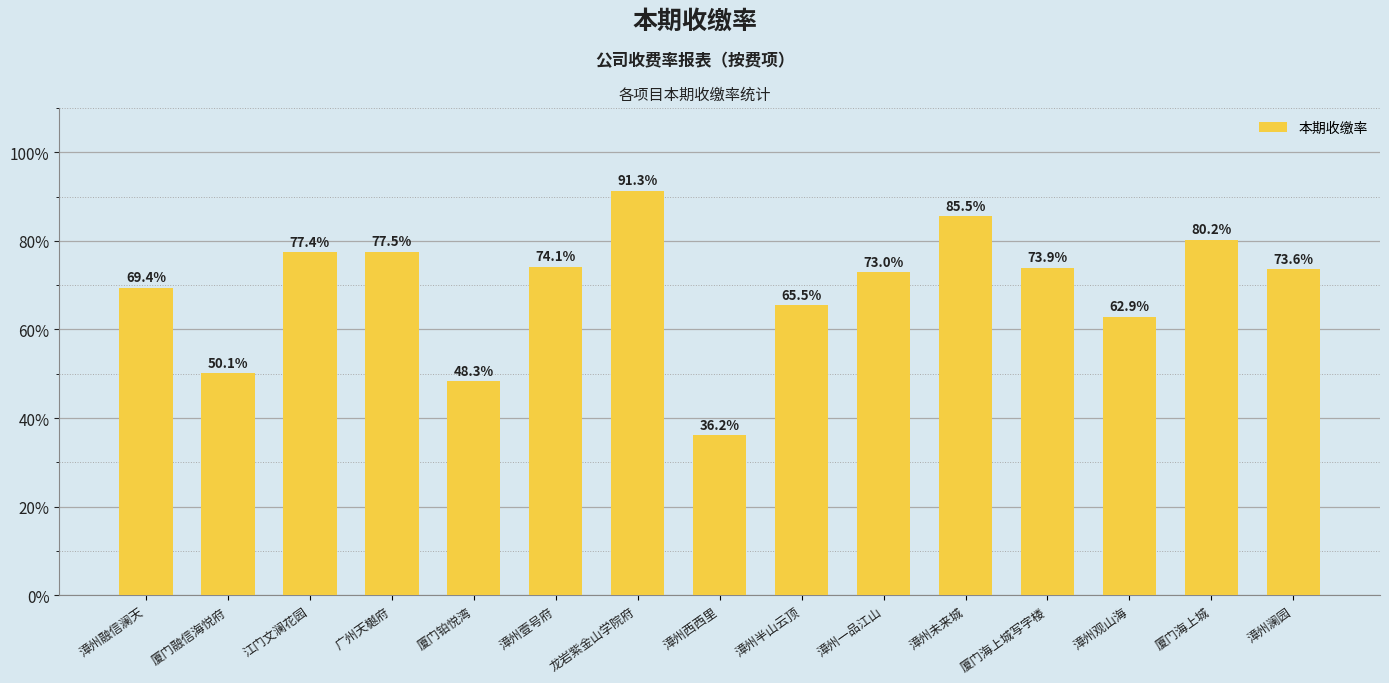

What is the label of the 10th bar from the left?

漳州一品江山